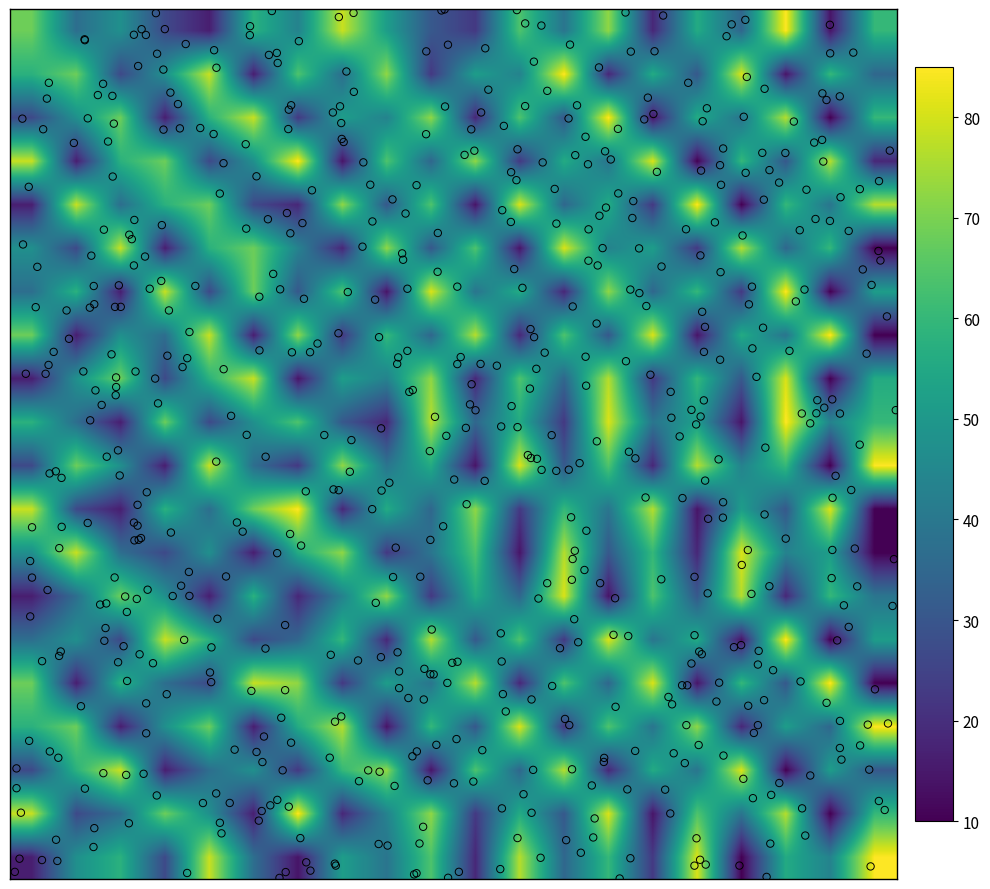

Count the number of categories in the chart.

20